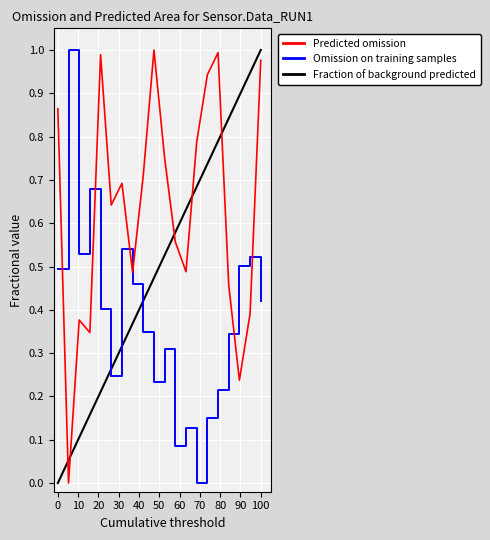

True or false: Fraction of background predicted and Omission on training samples cross at least once.

True